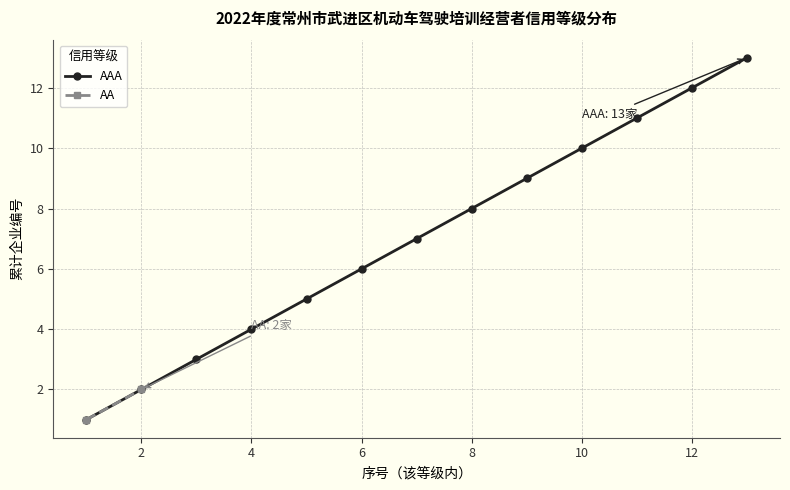

True or false: there are more than 0 points higher than both neighbors.

False